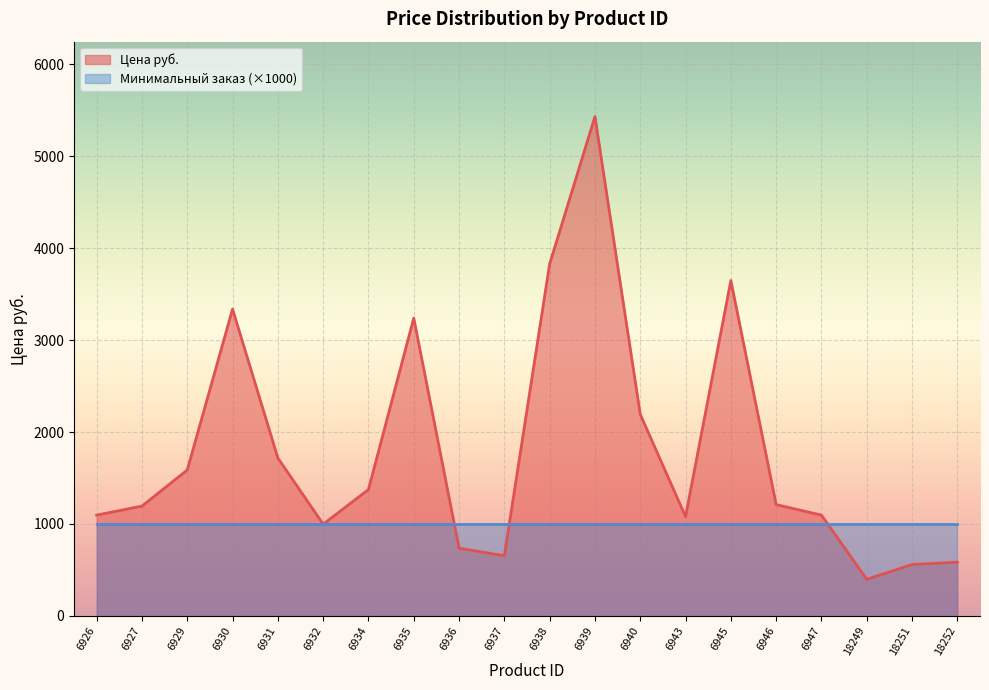

Rank the categories by value from highest to lowest.

6939, 6938, 6945, 6930, 6935, 6940, 6931, 6929, 6934, 6946, 6927, 6926, 6947, 6943, 6932, 6936, 6937, 18252, 18251, 18249